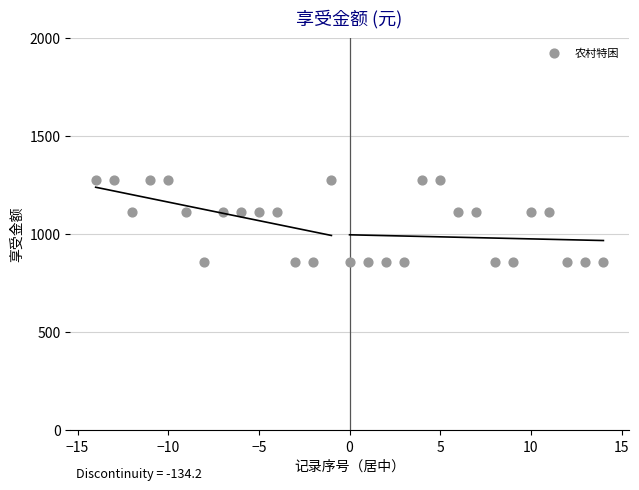

What is the range of X values (max minus min)?

28